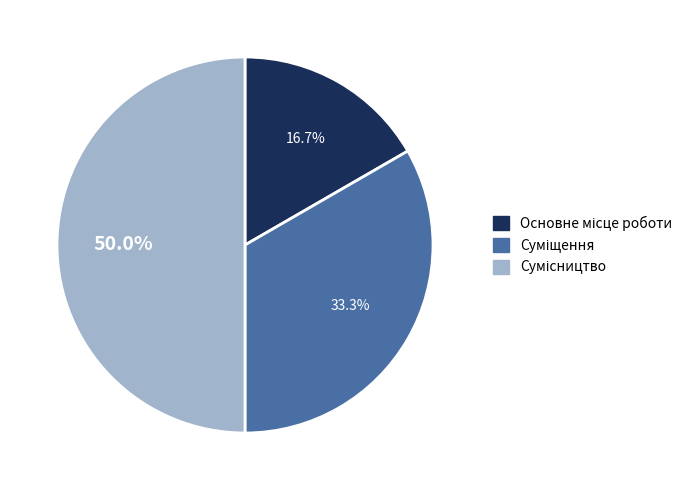

To the nearest percent, what percentage of the pie is Сумісництво?

50%